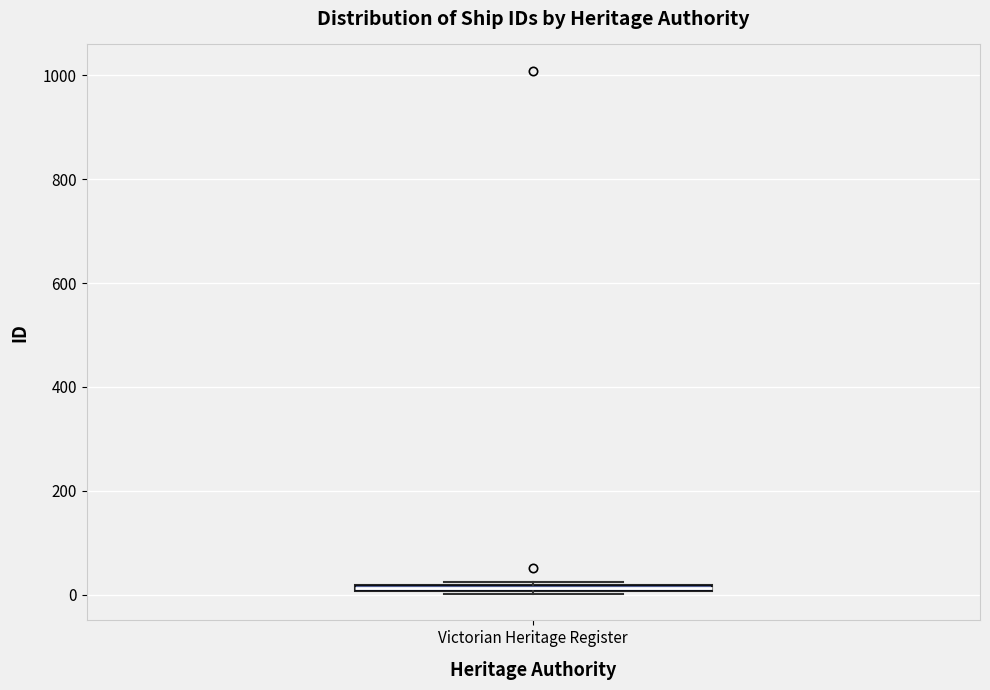

Where is the lower edge of the box for Victorian Heritage Register on the y-axis? The values are not printed on the chart, so give them approximately, as read against the axis.

0